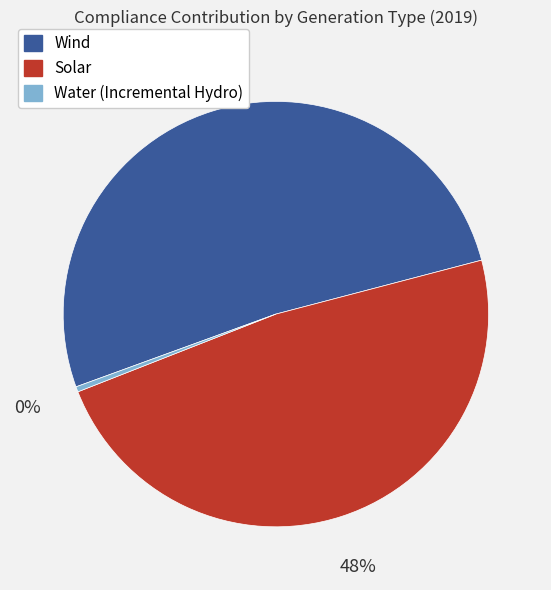

Does any single category account for the majority?

Yes